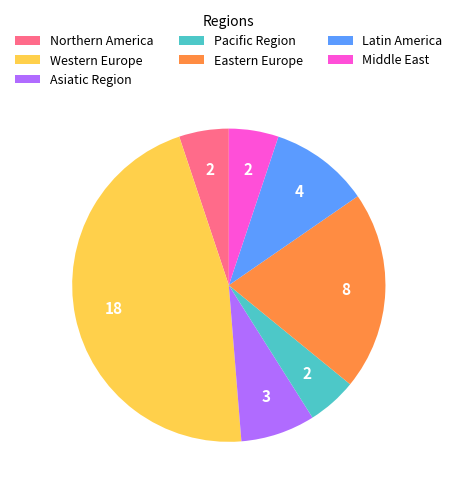

Does Northern America account for over 50% of the chart?

No